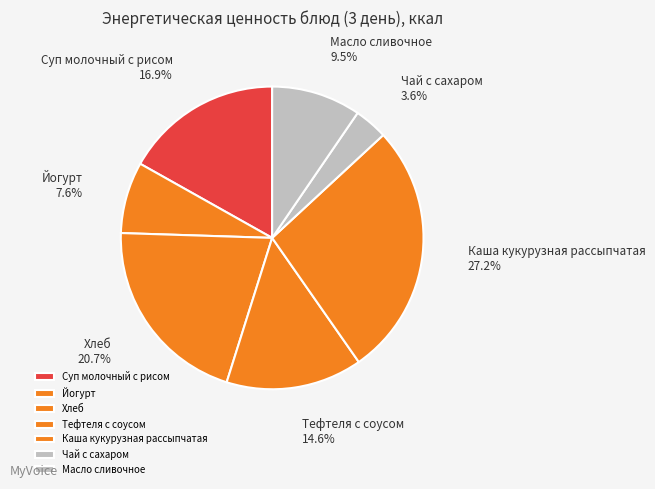

How many segments does this pie chart have?

7